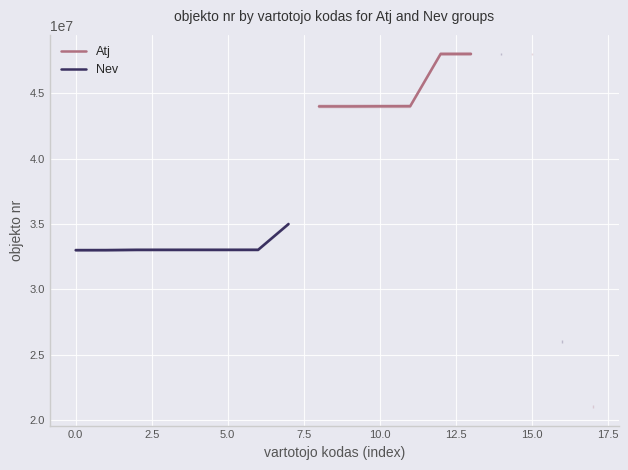

True or false: Nev and Atj cross at least once.

False